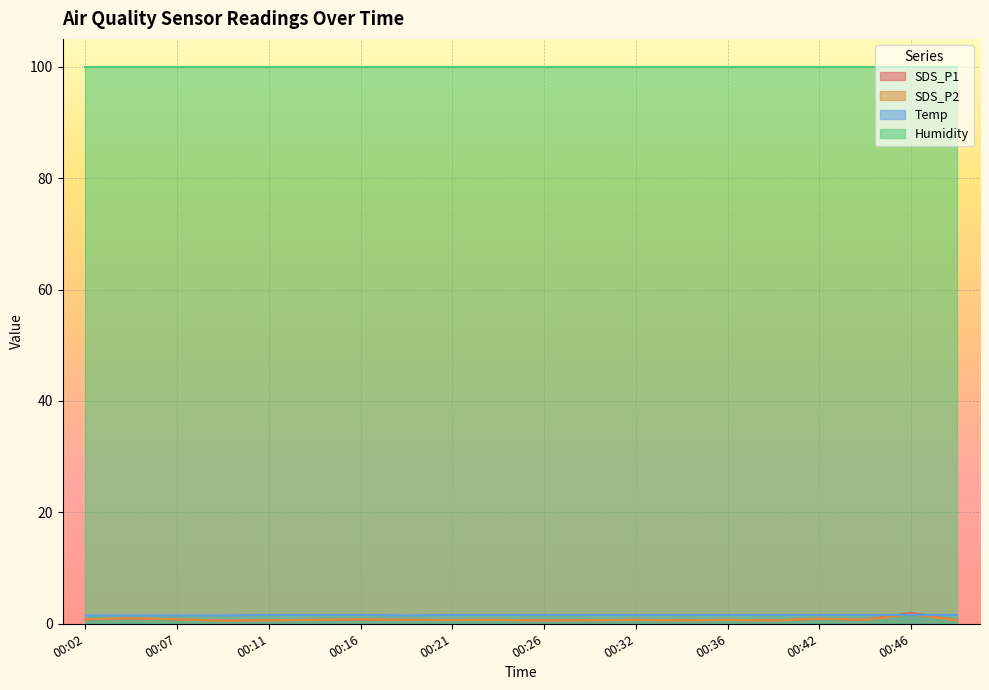

What is the average value of the SDS_P2 series?

0.8